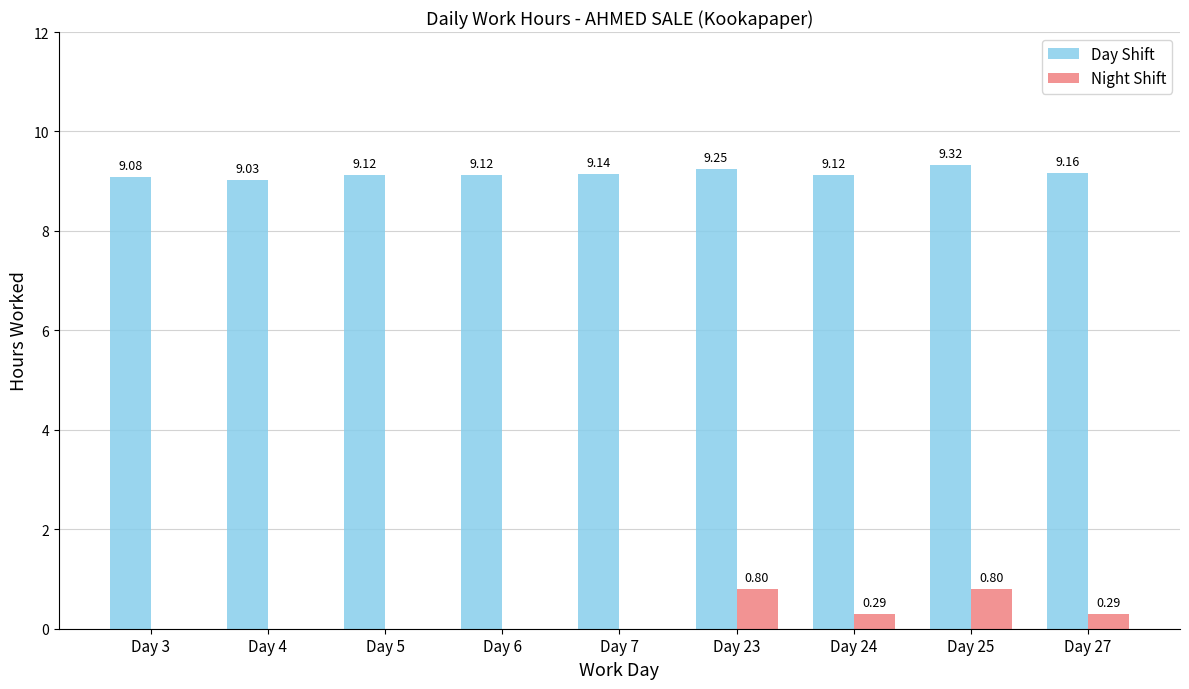

What is the total value across all series at Day 4?

9.0